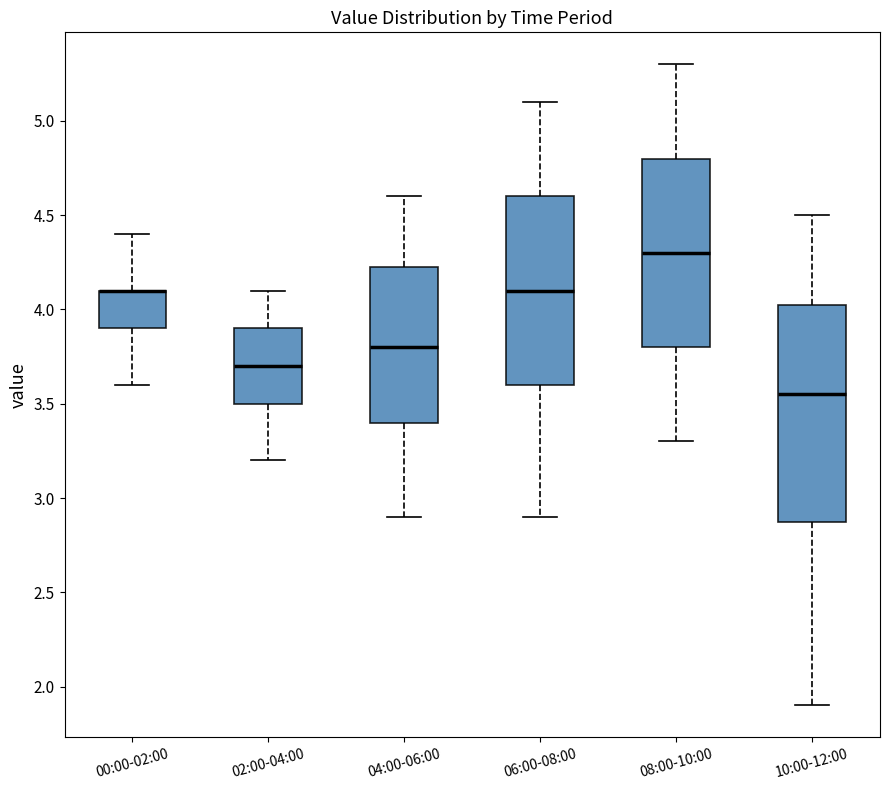

Reading left to right, read every box against the y-axis: the position of its median line, the range the box covers, and the ends of its whiskers. The values are not printed on the chart, so give them approximately, as read against the axis.

00:00-02:00: median 4.10 (drawn on the box's upper edge), box 3.90 to 4.10, whiskers 3.60 to 4.40
02:00-04:00: median 3.70, box 3.50 to 3.90, whiskers 3.20 to 4.10
04:00-06:00: median 3.80, box 3.40 to 4.25, whiskers 2.90 to 4.60
06:00-08:00: median 4.10, box 3.60 to 4.60, whiskers 2.90 to 5.10
08:00-10:00: median 4.30, box 3.80 to 4.80, whiskers 3.30 to 5.30
10:00-12:00: median 3.55, box 2.90 to 4.05, whiskers 1.90 to 4.50